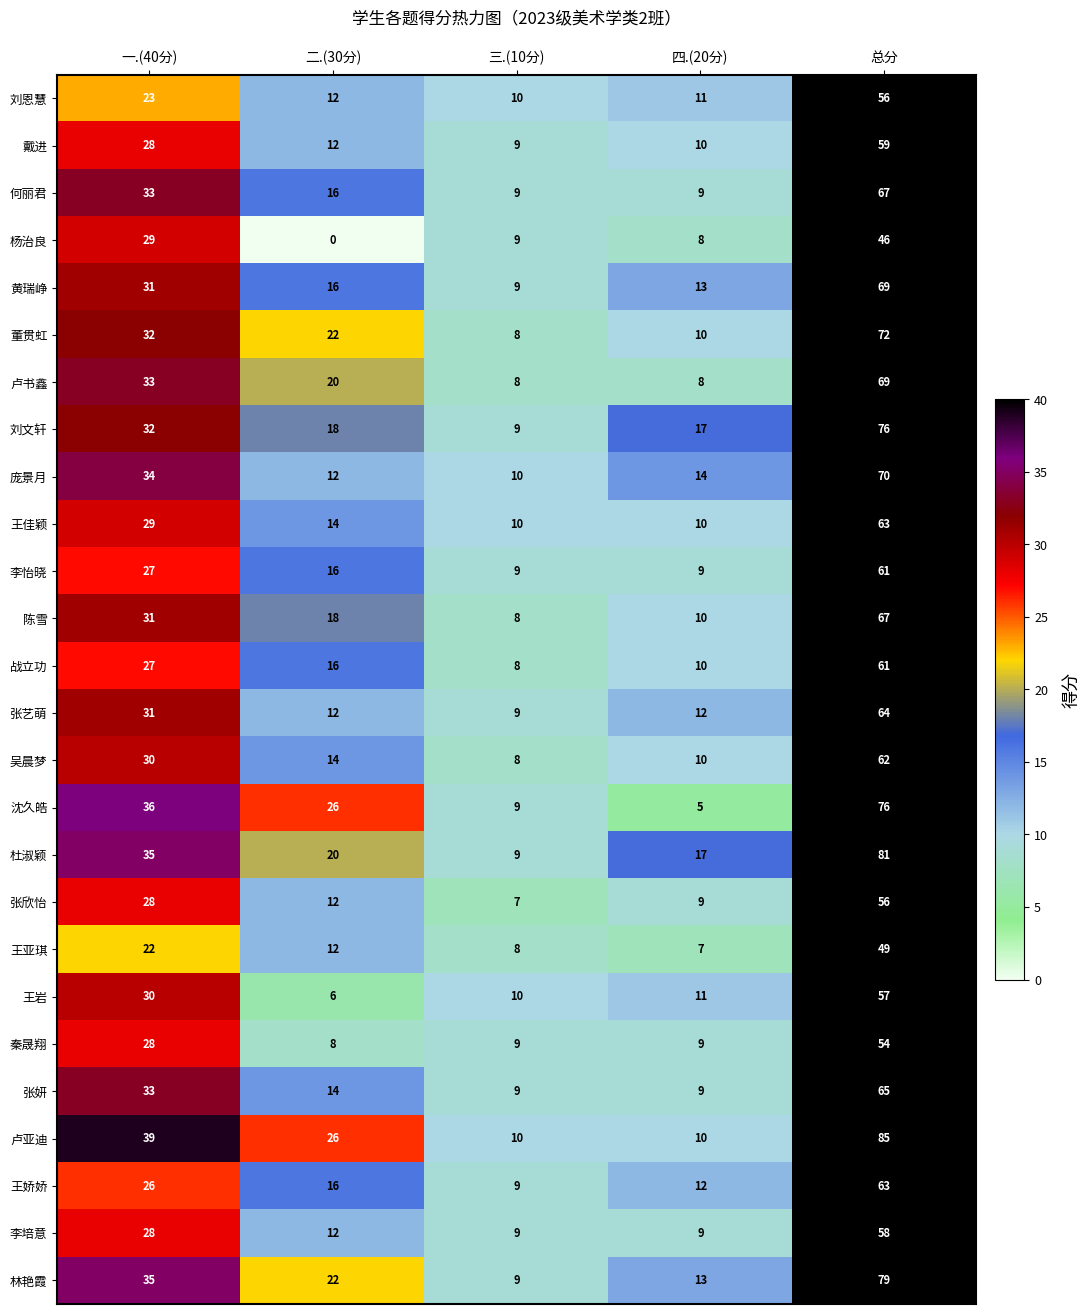

What is the difference between the 刘恩慧 values at 三.(10分) and 总分?

46